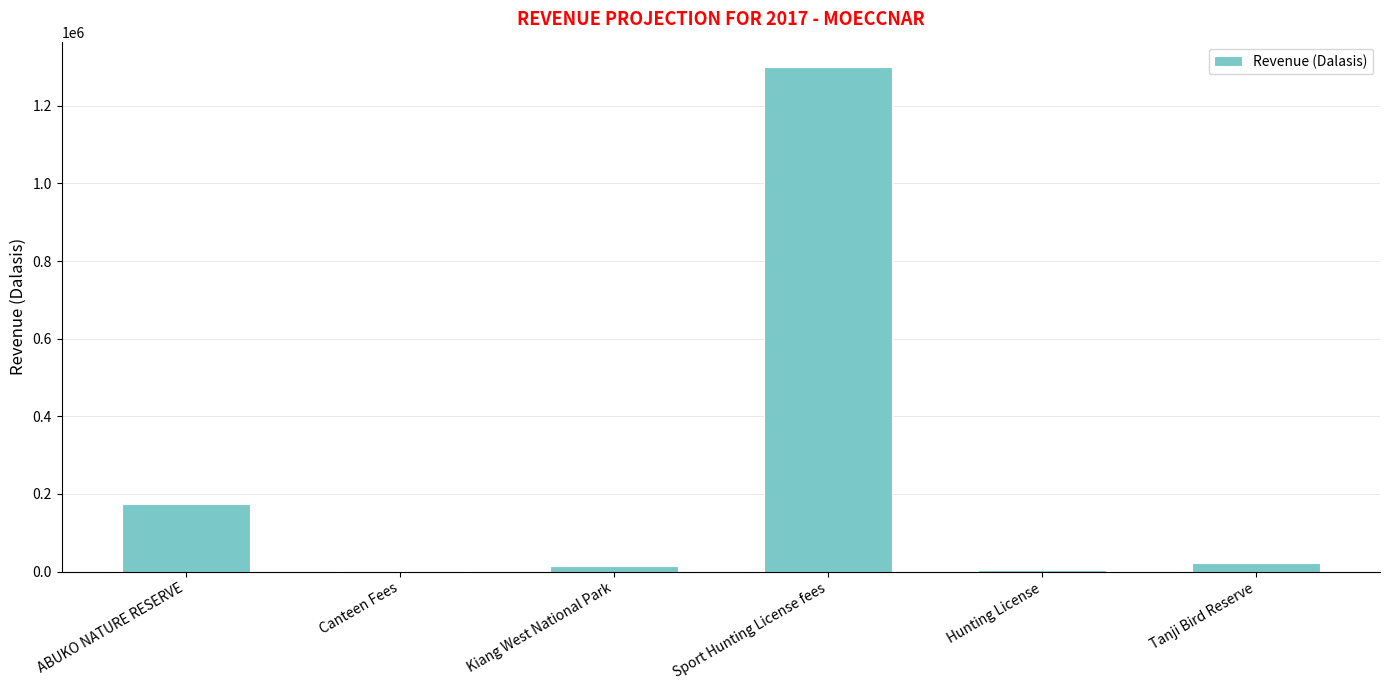

What is the difference between the values at Canteen Fees and Tanji Bird Reserve?

19000